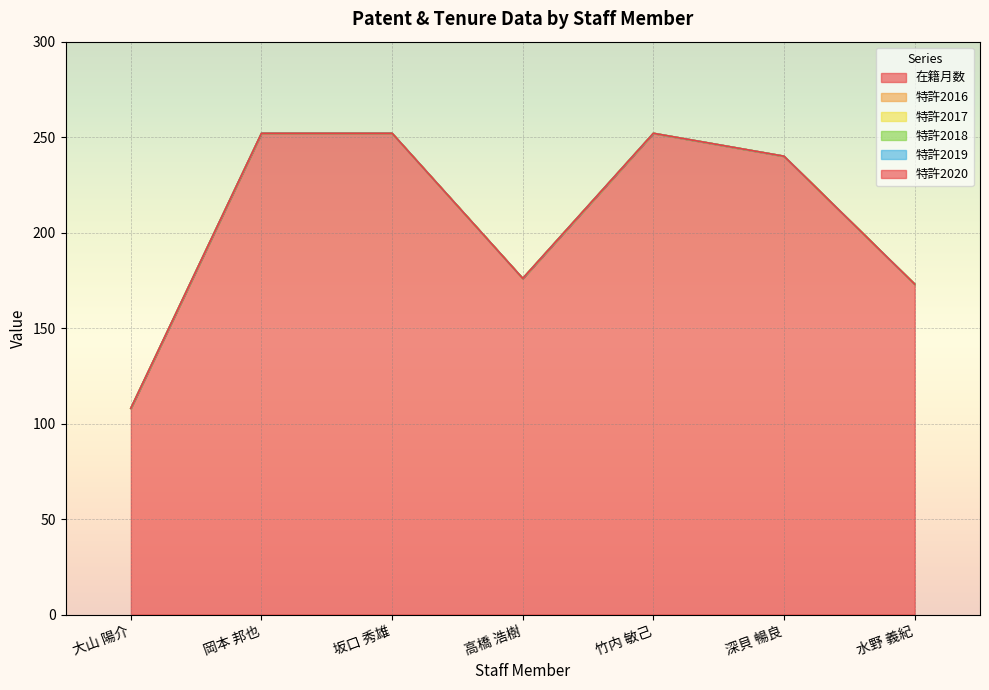

Between 竹内 敏己 and 大山 陽介, which is larger?

竹内 敏己